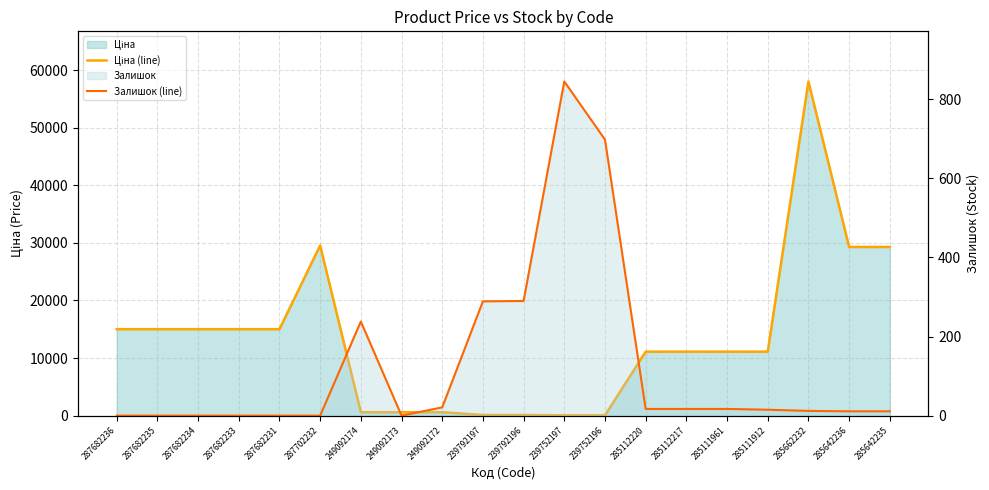

What is the label of the 11th point from the right?

239792197